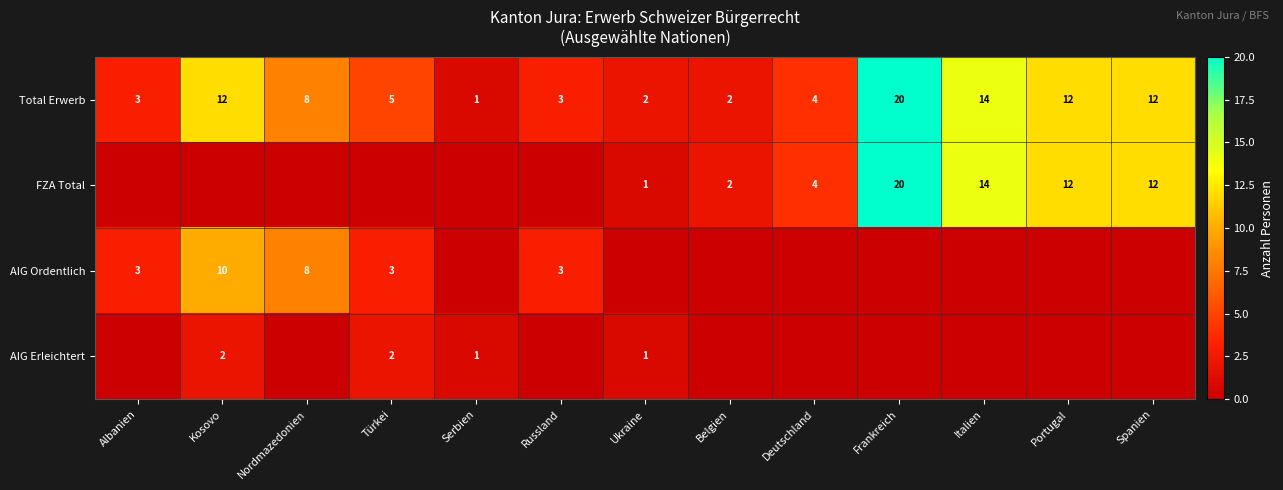

Is it true that Total Erwerb equals 7 at Deutschland?

False